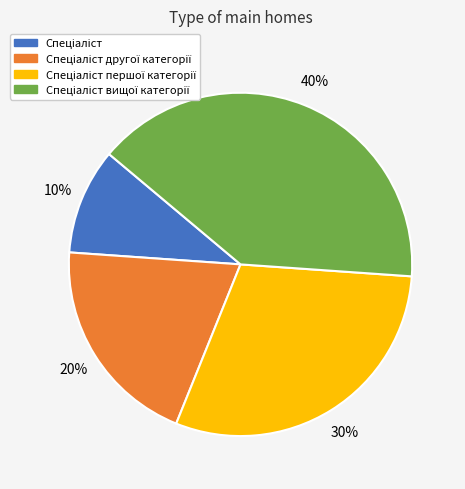

Is there a majority slice in this chart?

No